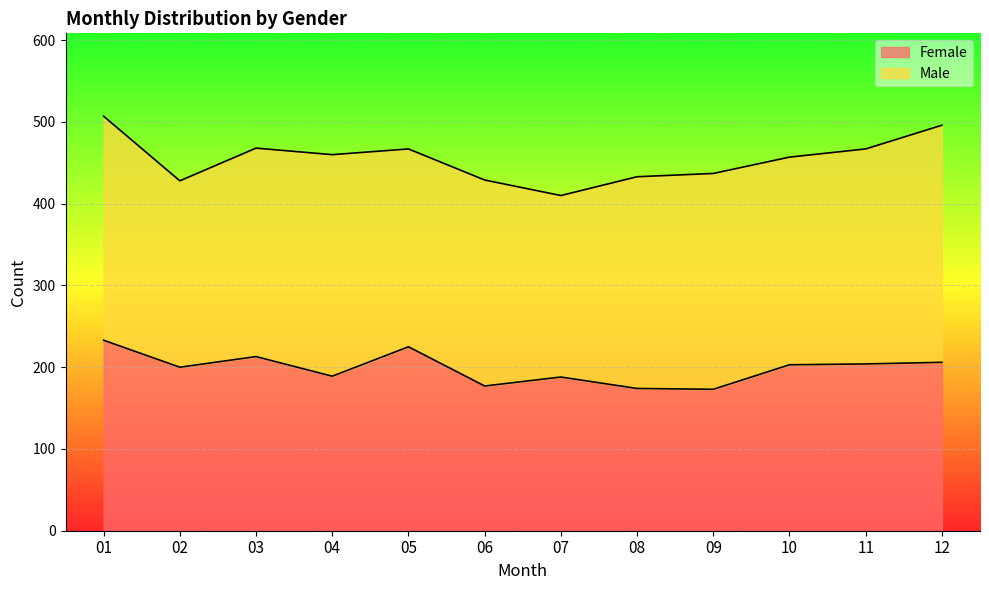

How many interior local peaks (higher than both neighbors) does the data have?

3